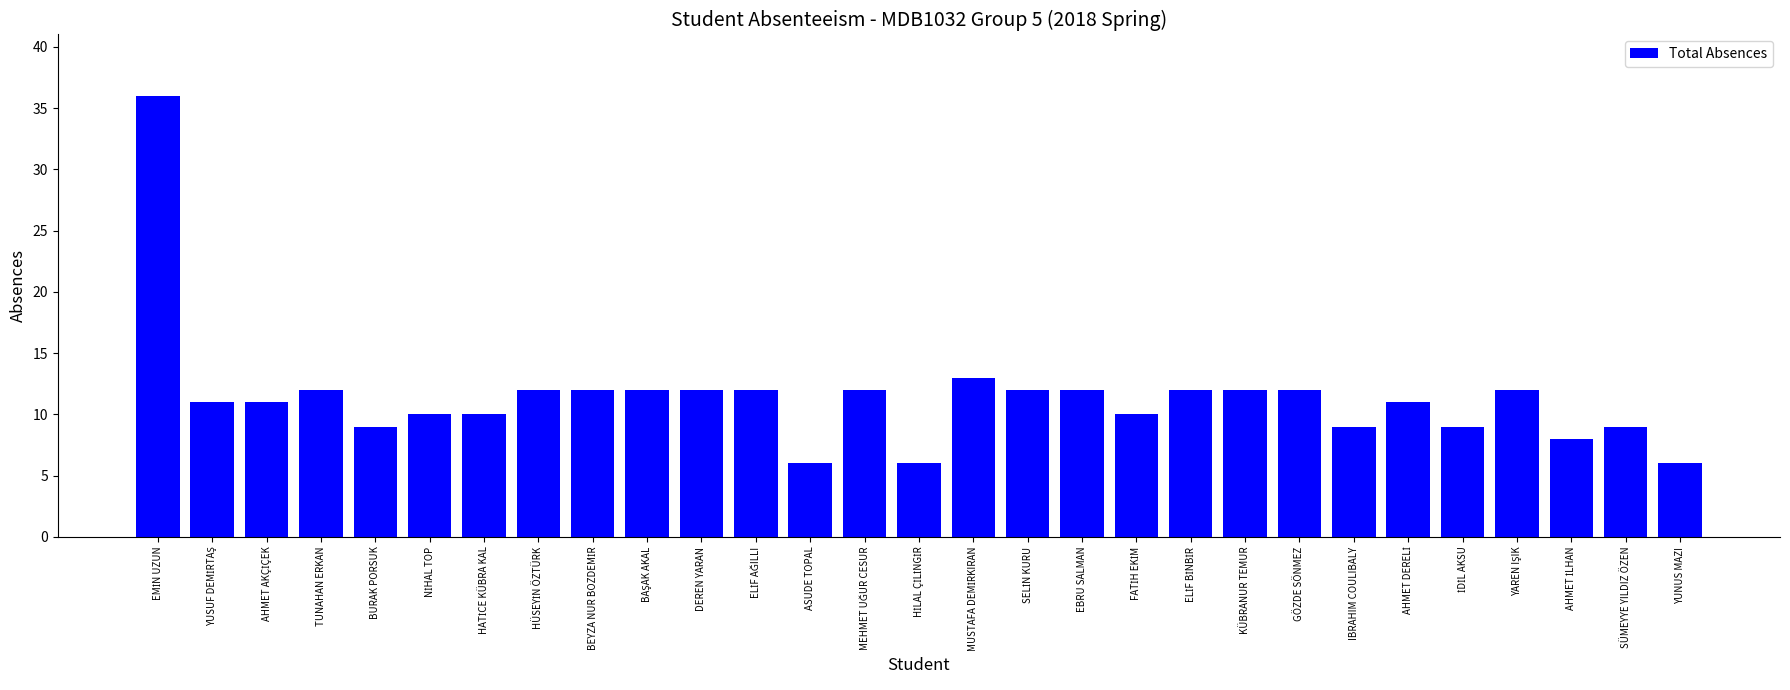

What value does the data have at YUNUS MAZI?

6